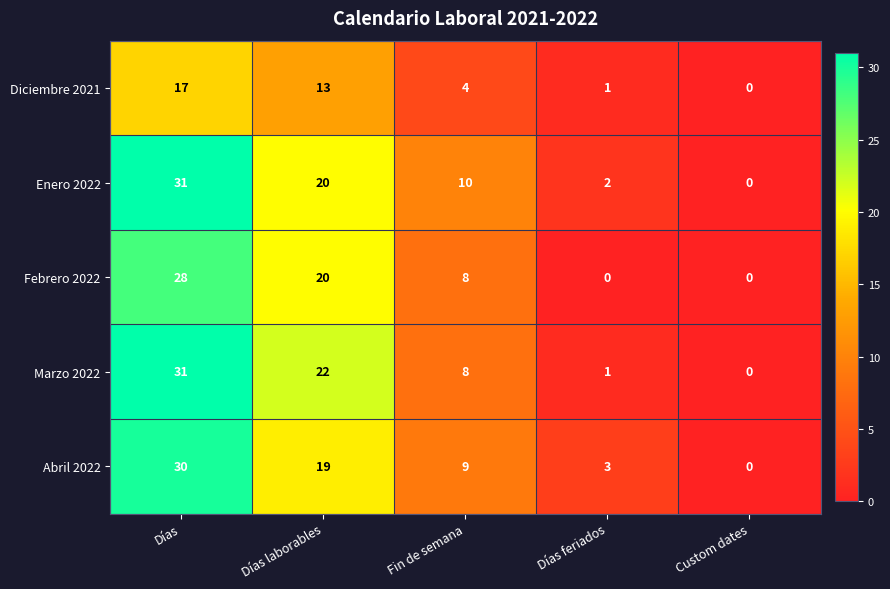

Which series has the largest total across all categories?

Enero 2022